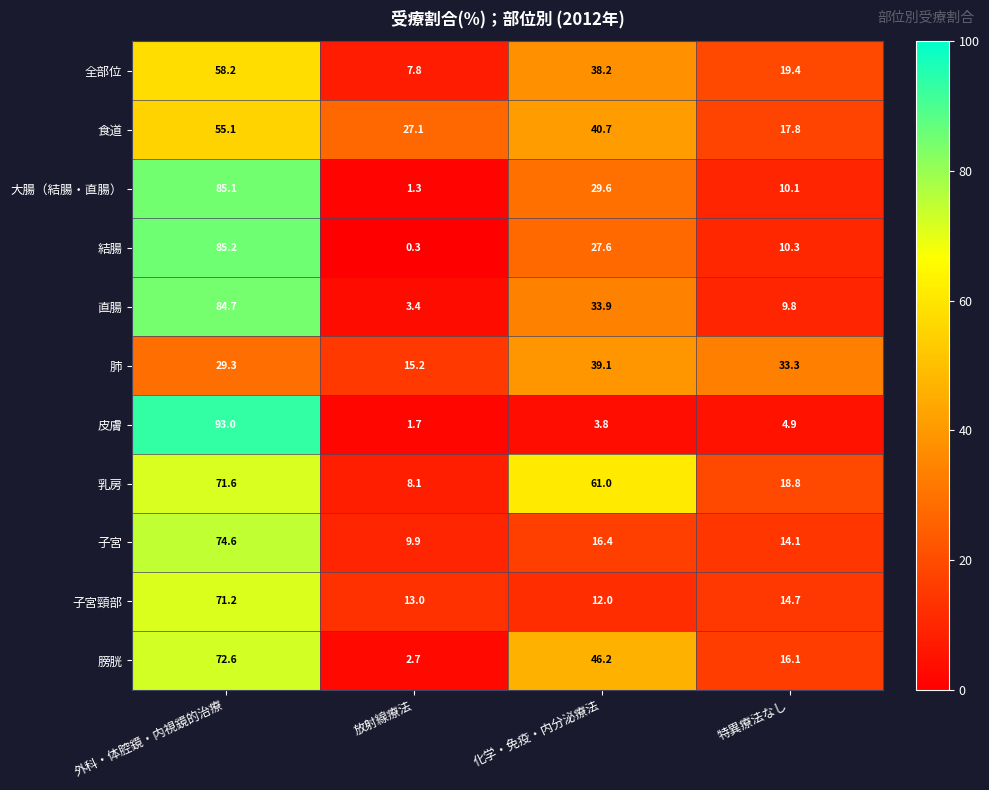

Where is 全部位 nearest to the value 33?

化学・免疫・内分泌療法